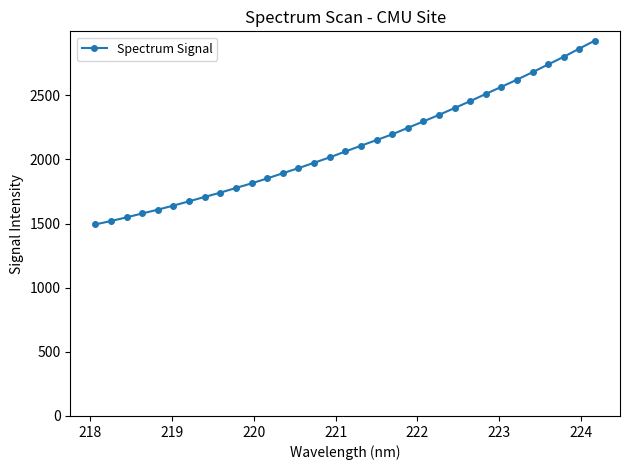

What is the average value?

2113.4